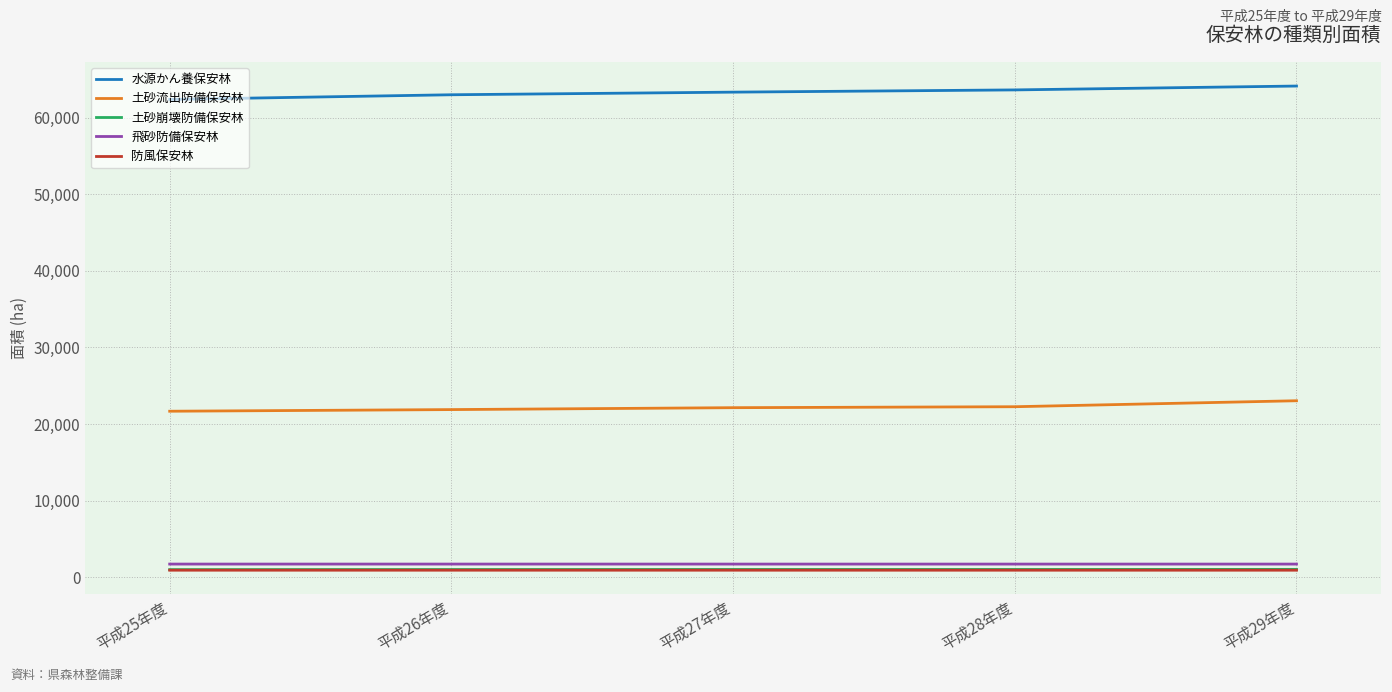

Count the 飛砂防備保安林 values in the range 1727 to 1728.

5